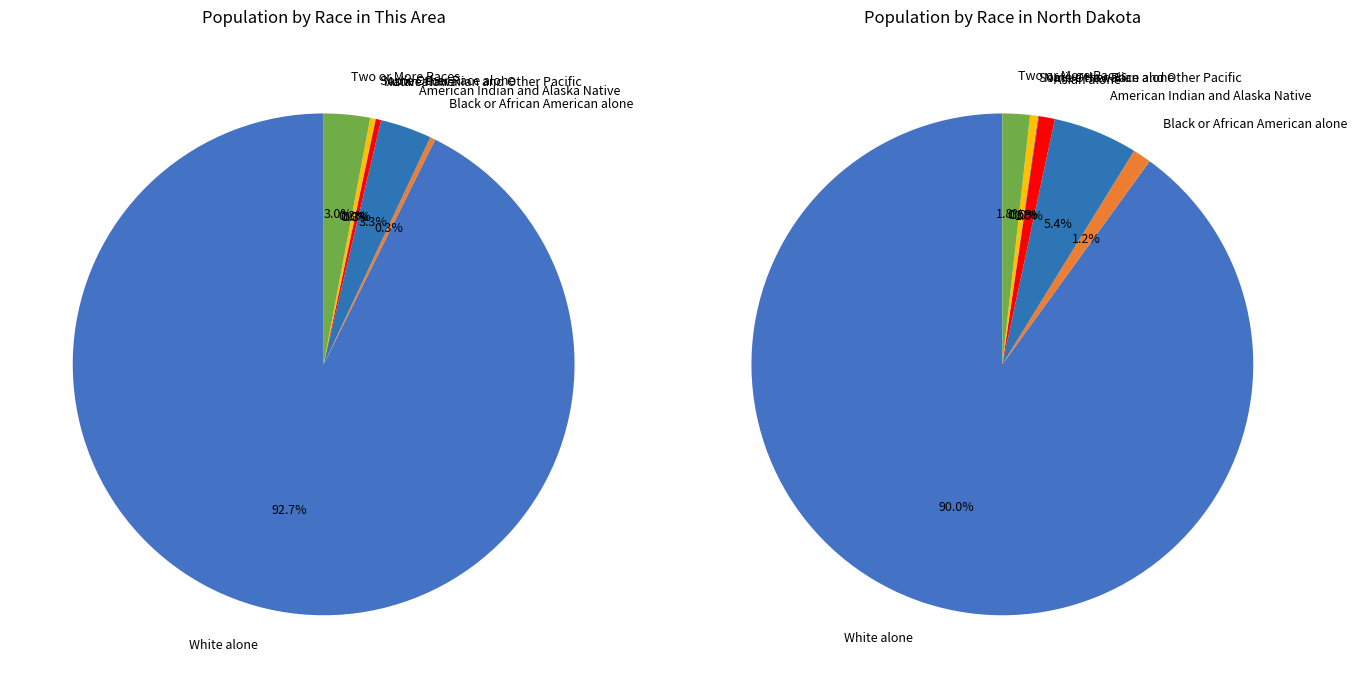

To the nearest percent, what is the average slice percentage?

14%